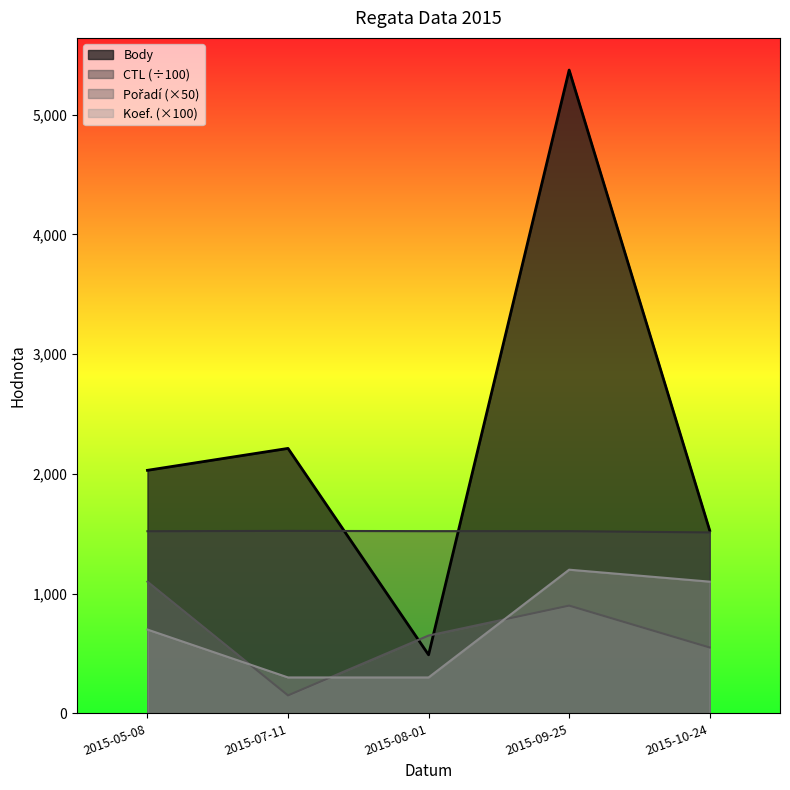

How many intersections are there between CTL and Body?

2